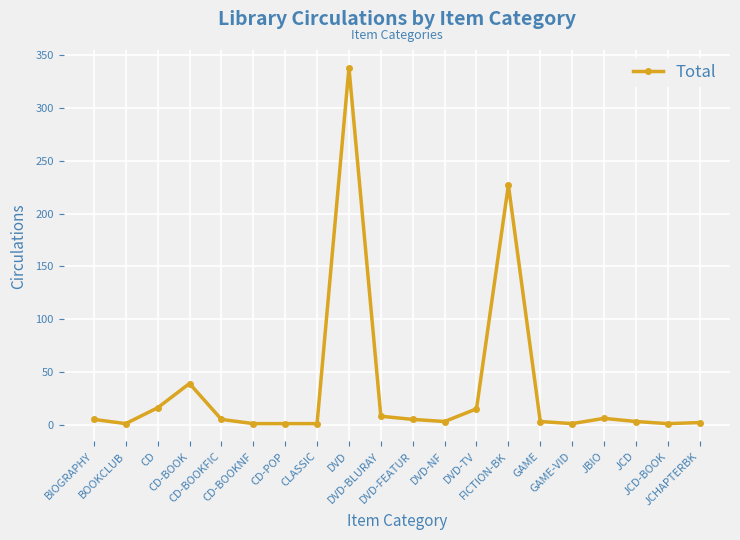

What is the difference between the maximum and minimum values?

337